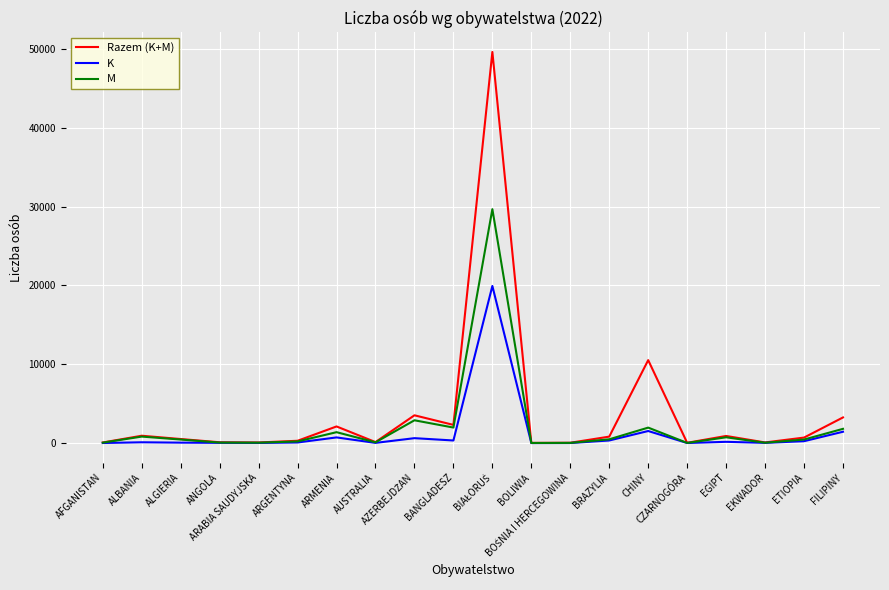

Rank the series by their maximum value, from highest to lowest.

Razem (K+M), M, K